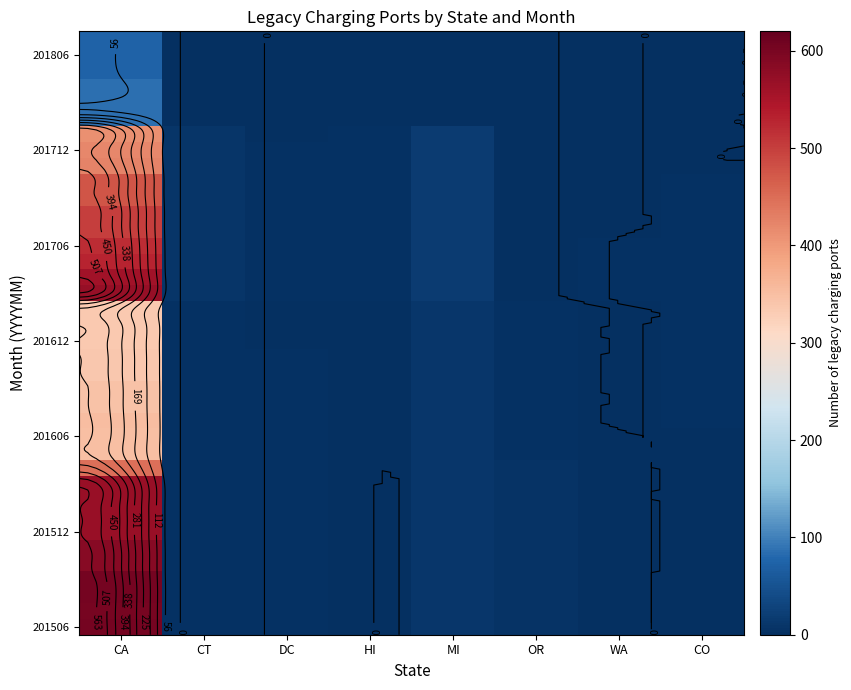

What is the spread (max minus min) of values at DC?

3